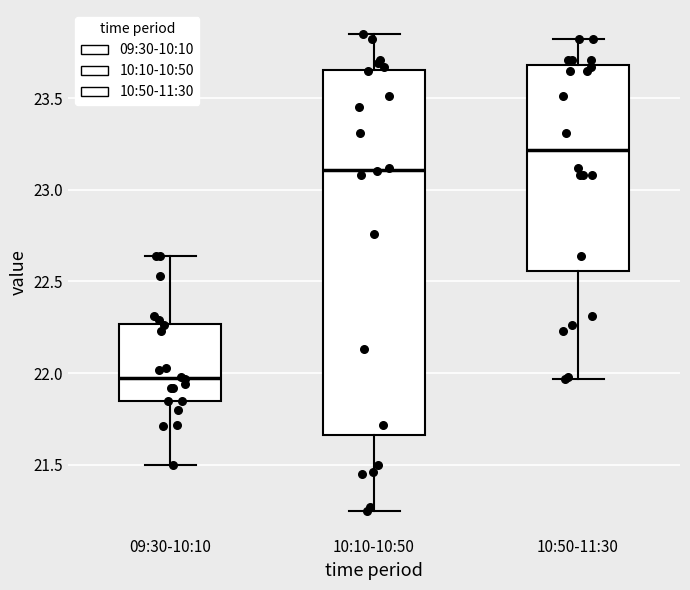

Which box is the tallest, from its lower edge to its upper edge?

10:10-10:50